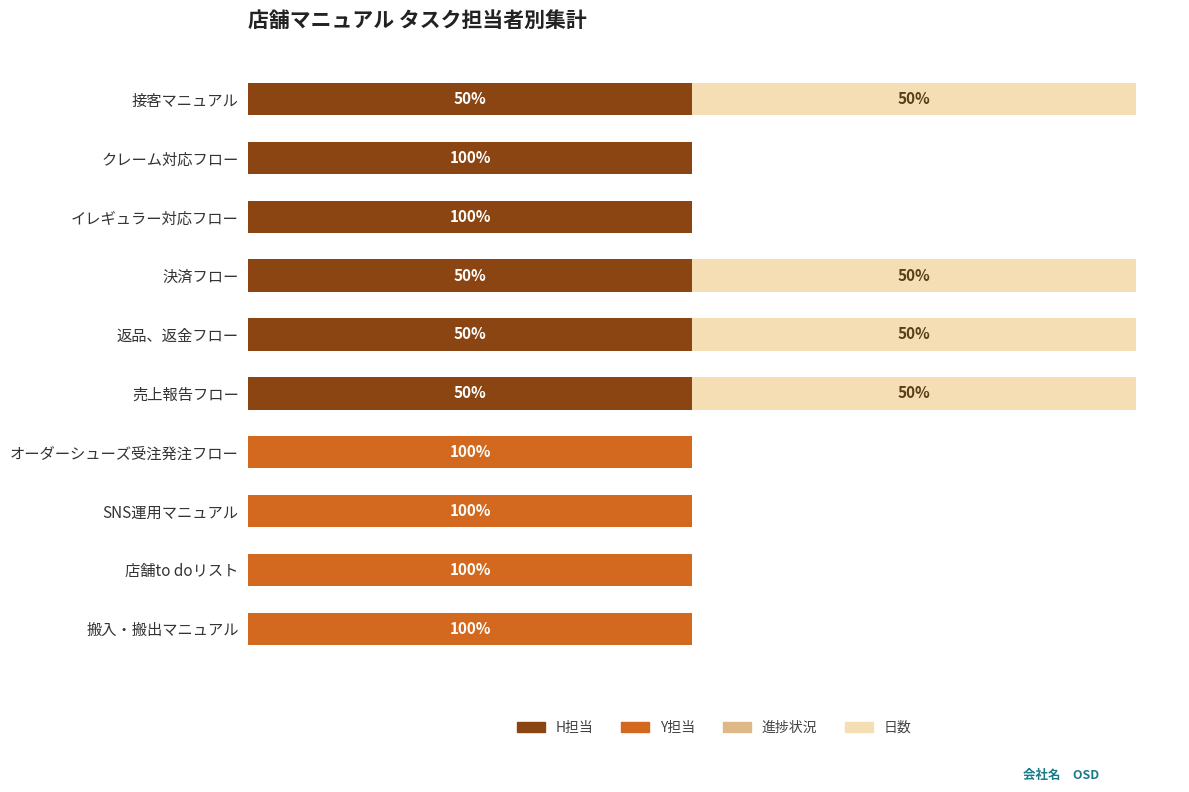

List the series in order of their peak value, lowest first.

進捗状況, H担当, Y担当, 日数